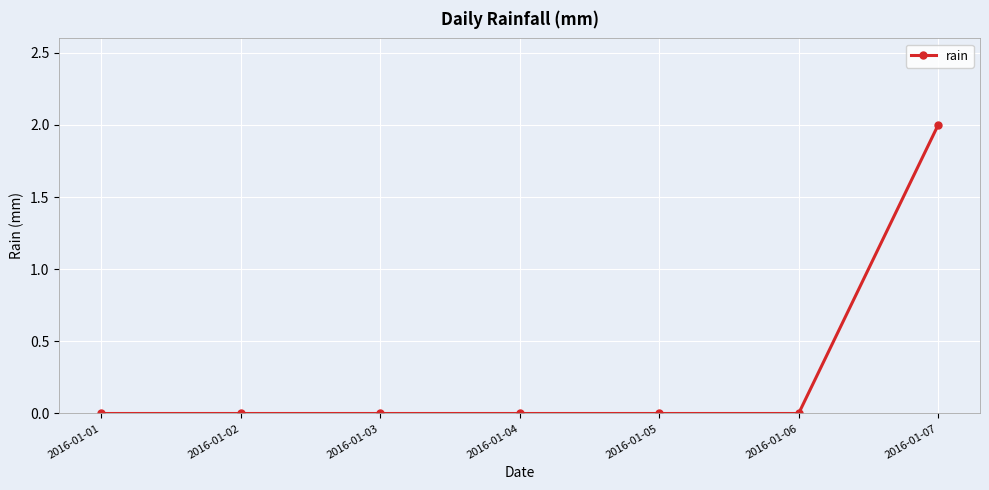

True or false: the data has more than 2 interior local peaks.

False